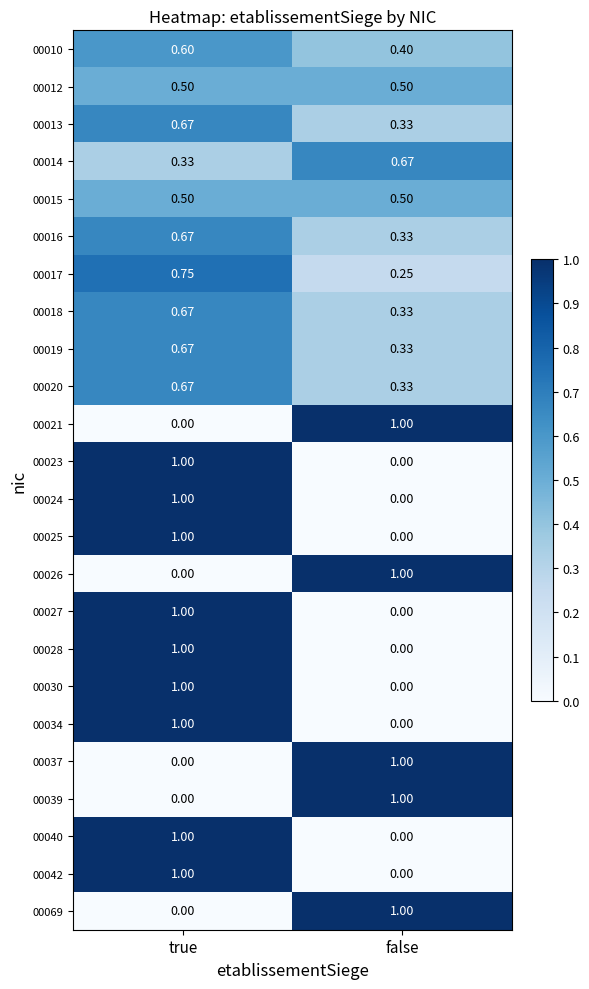

Is the value of 00016 at false greater than the value of 00017 at false?

Yes